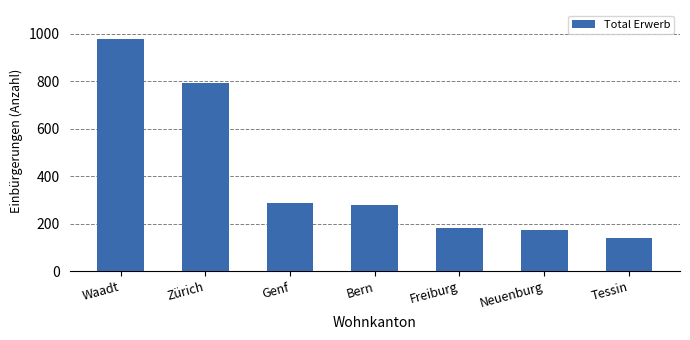

The value at Bern is 281. True or false?

True